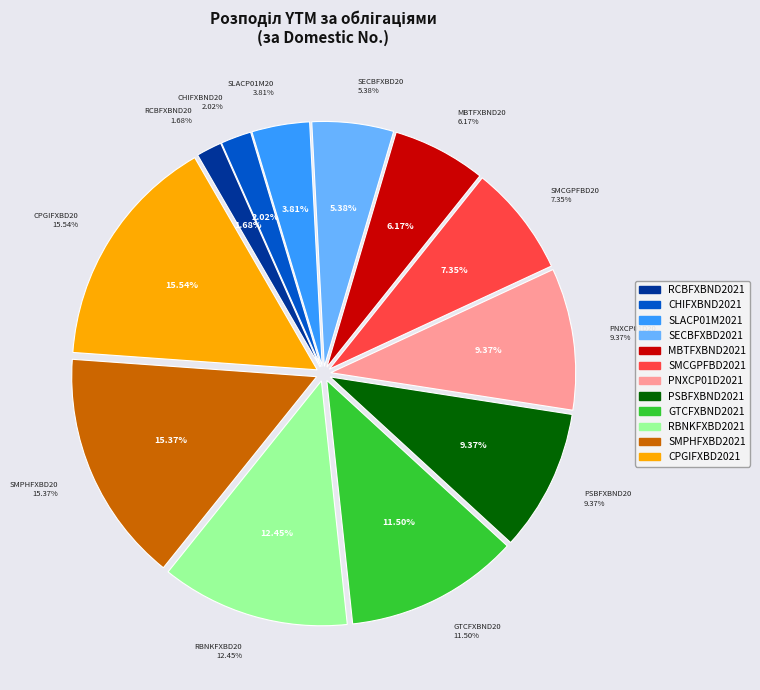

To the nearest percent, what is the average slice percentage?

8%